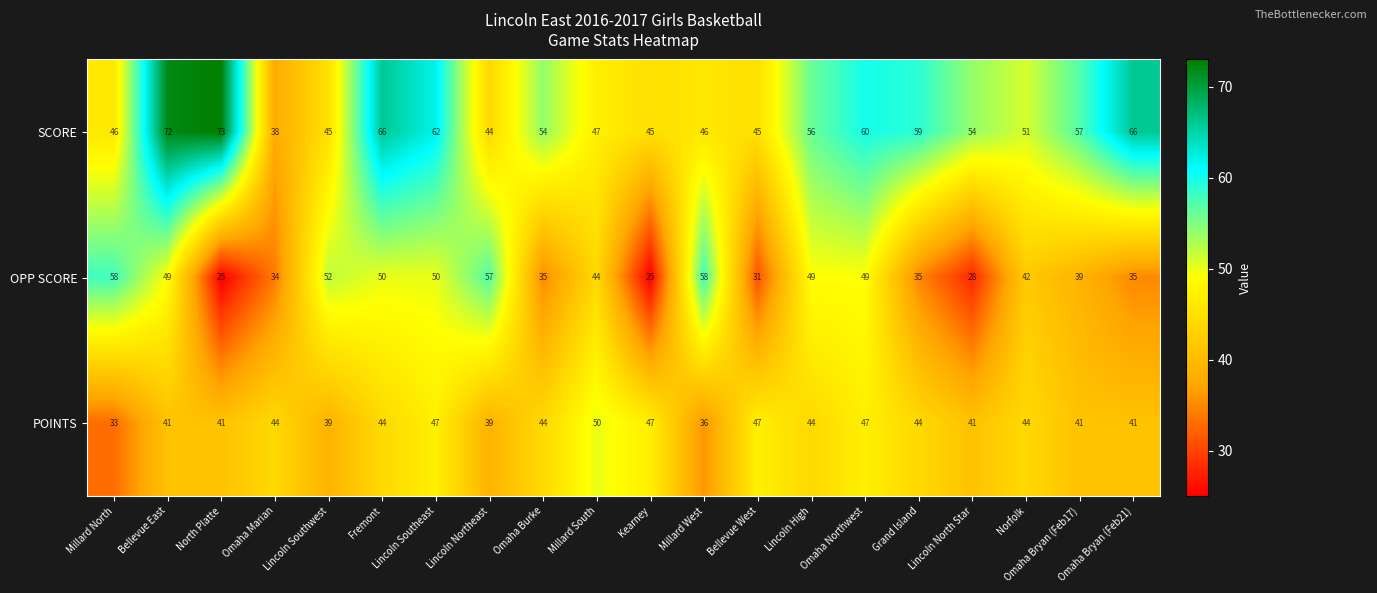

At how many categories does at least one series exceed 46?

19